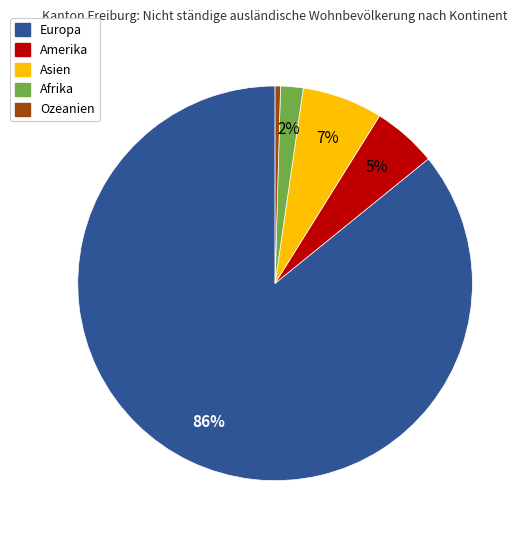

What is the largest slice in the pie chart?

Europa